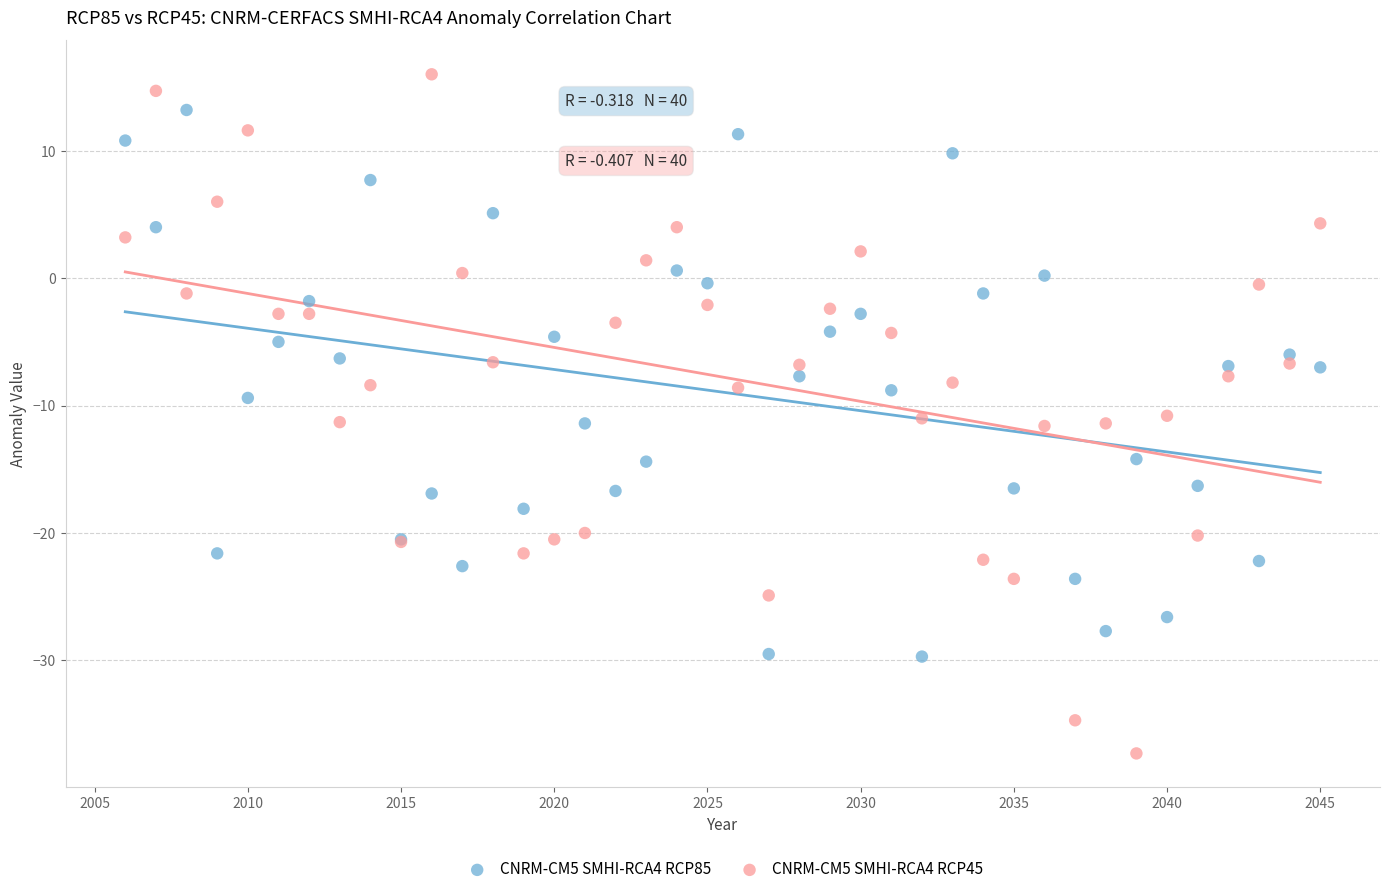

Which series has the largest Y range (max minus min)?

CNRM-CM5 SMHI-RCA4 RCP45